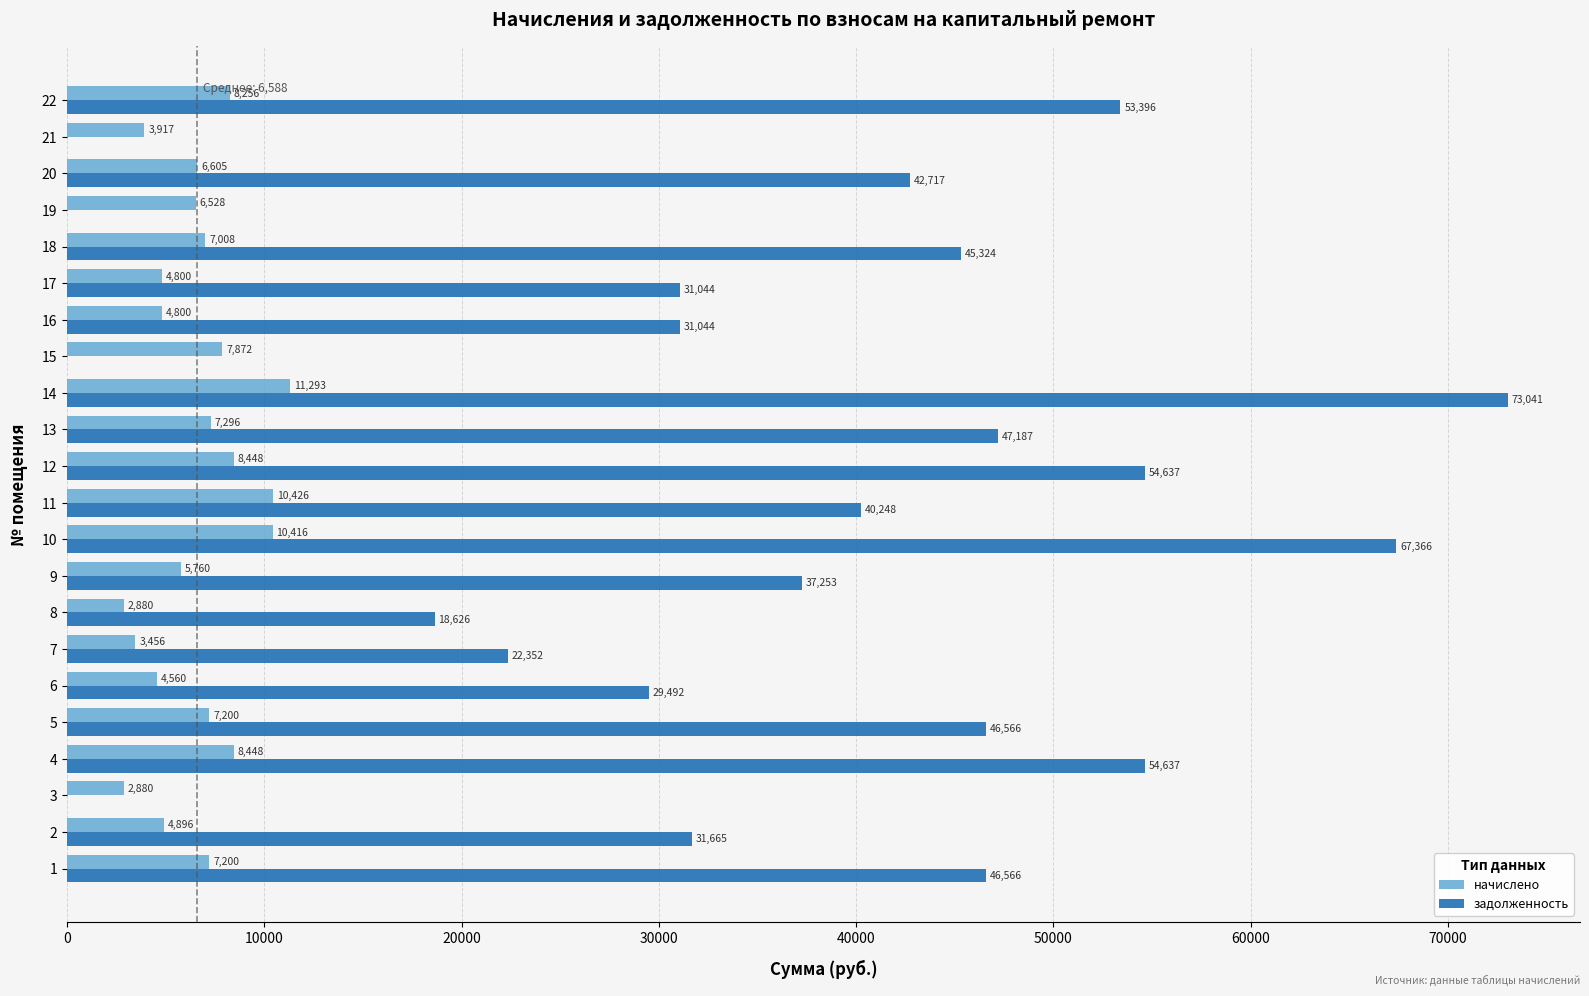

True or false: начислено has a value of 7200.0 at 5.

True